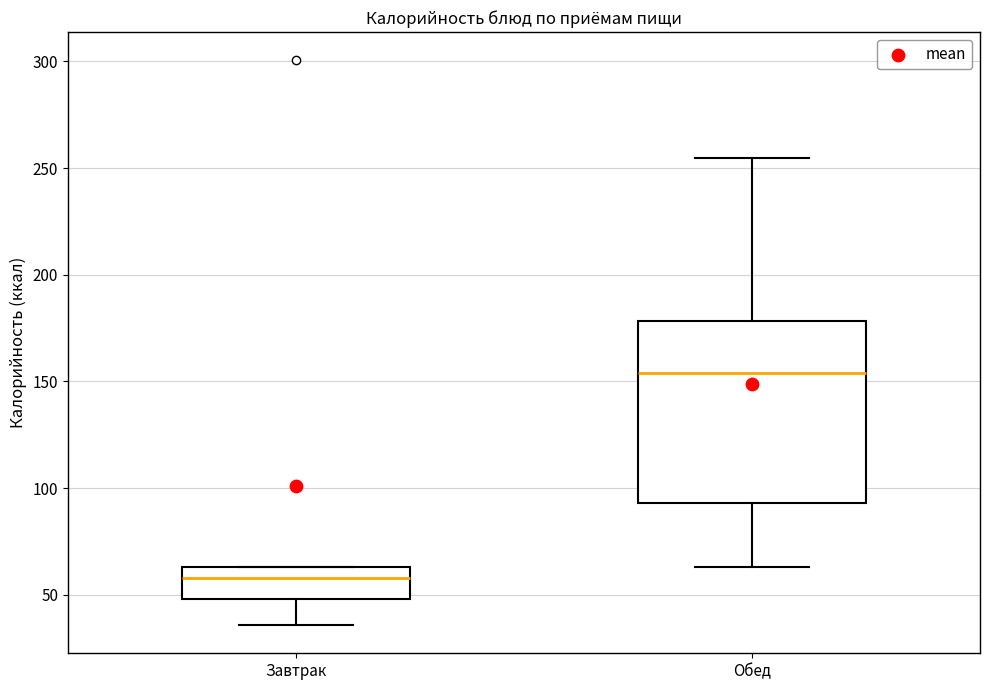

Which box's median line is the highest?

Обед